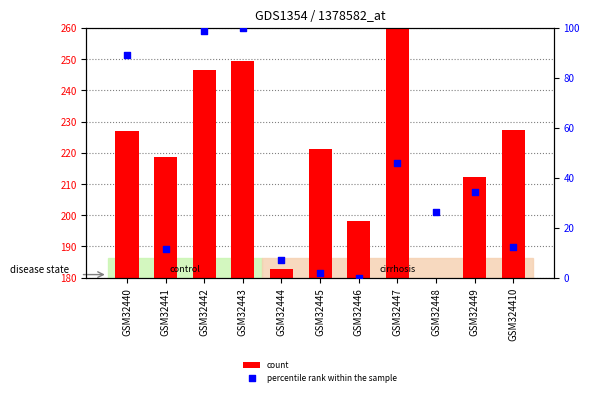

What is the total value across all series at GSM32445?

222.8